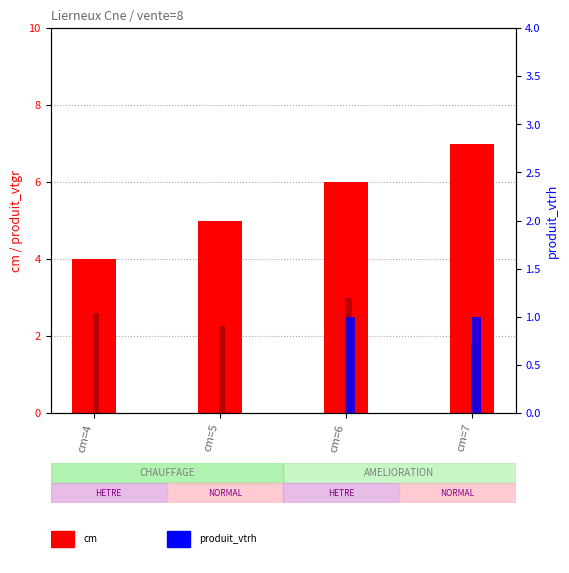

What is the value of the cm bar at the 3rd from the left?

6.0